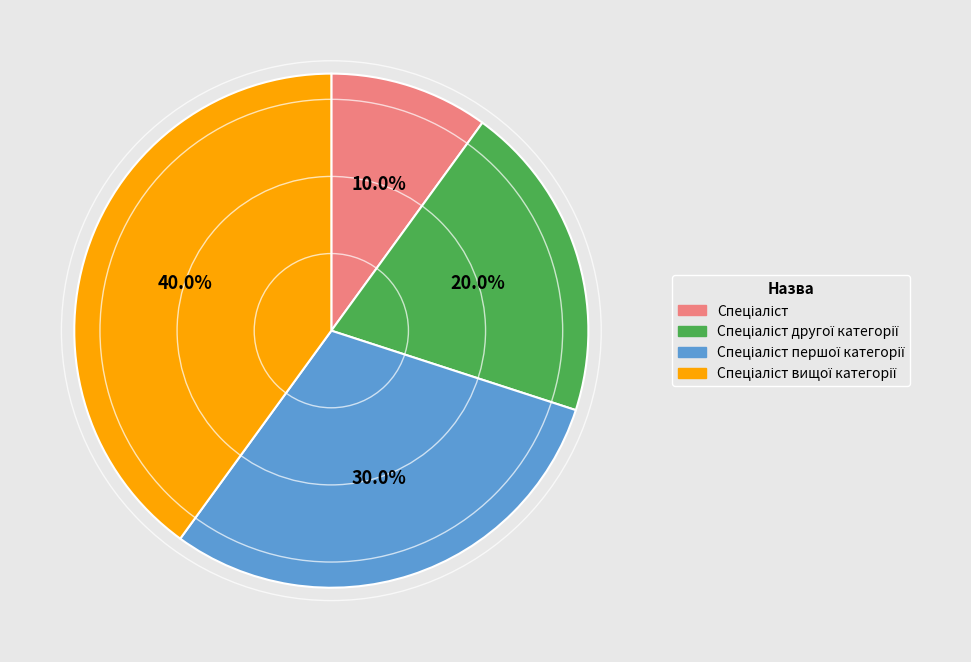

Does any single category account for the majority?

No